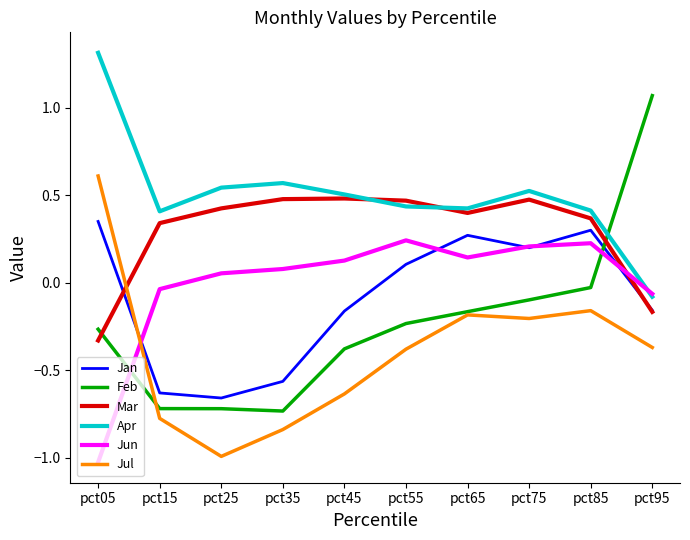

The value of Jun at pct95 is -0.1. True or false?

True